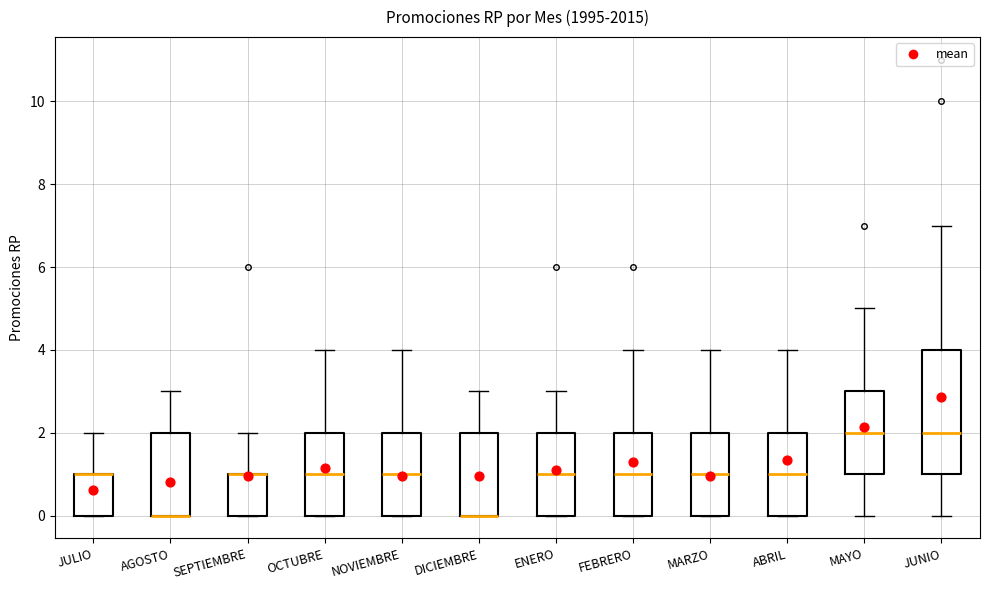

Reading left to right, read every box against the y-axis: the position of its median line, the range the box covers, and the ends of its whiskers. The values are not printed on the chart, so give them approximately, as read against the axis.

JULIO: median 1 (drawn on the box's upper edge), box 0 to 1, whiskers 0 to 2
AGOSTO: median 0 (drawn on the box's lower edge), box 0 to 2, whiskers 0 to 3
SEPTIEMBRE: median 1 (drawn on the box's upper edge), box 0 to 1, whiskers 0 to 2
OCTUBRE: median 1, box 0 to 2, whiskers 0 to 4
NOVIEMBRE: median 1, box 0 to 2, whiskers 0 to 4
DICIEMBRE: median 0 (drawn on the box's lower edge), box 0 to 2, whiskers 0 to 3
ENERO: median 1, box 0 to 2, whiskers 0 to 3
FEBRERO: median 1, box 0 to 2, whiskers 0 to 4
MARZO: median 1, box 0 to 2, whiskers 0 to 4
ABRIL: median 1, box 0 to 2, whiskers 0 to 4
MAYO: median 2, box 1 to 3, whiskers 0 to 5
JUNIO: median 2, box 1 to 4, whiskers 0 to 7